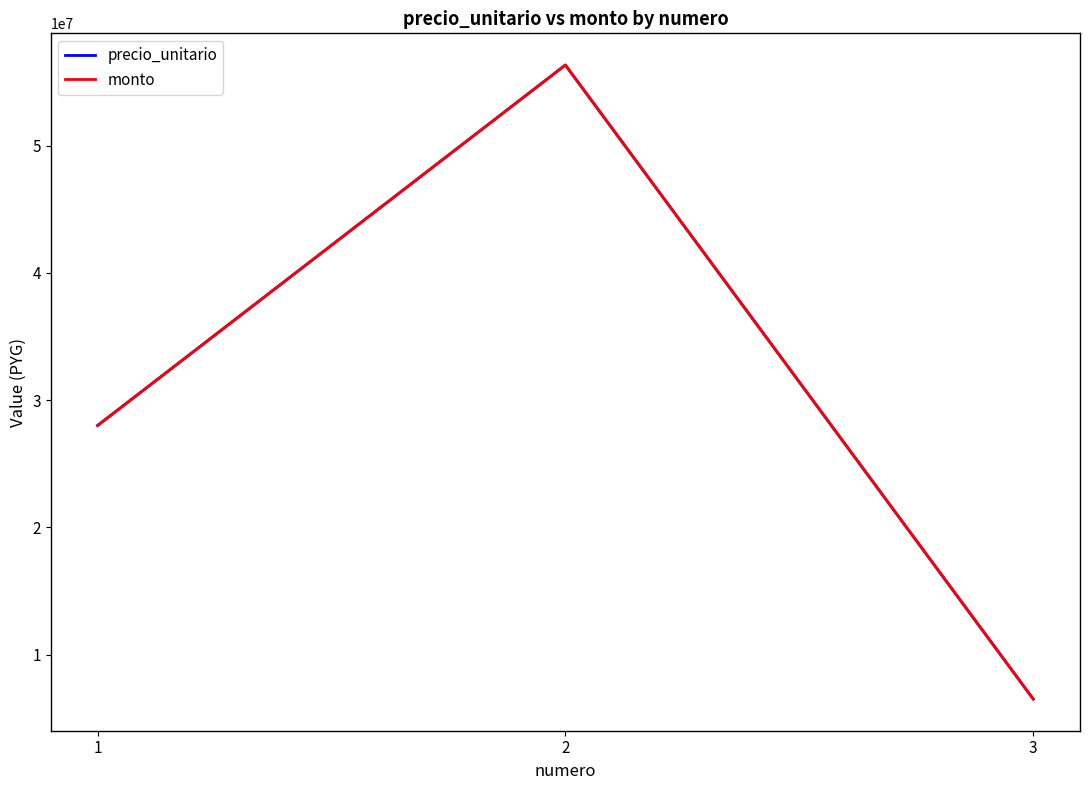

Does the chart have visible grid lines?

No